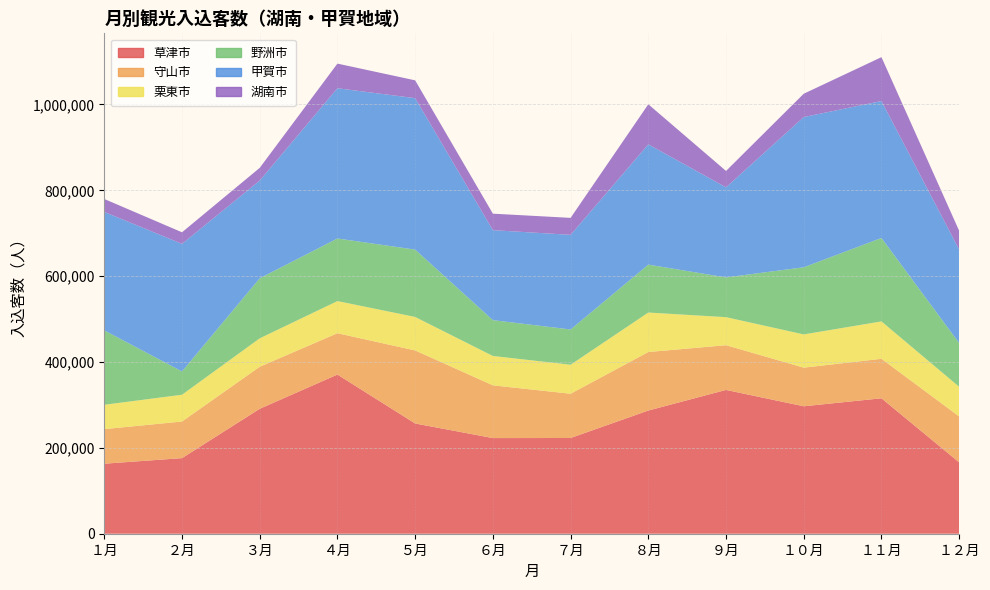

Reading right to left, transcribe all the data shown in this chart.

草津市: １２月=166200	１１月=315500	１０月=296900	９月=335000	８月=287000	７月=223000	６月=222800	５月=256800	４月=370800	３月=291000	２月=176100	１月=163100
守山市: １２月=107000	１１月=92000	１０月=90000	９月=104200	８月=136300	７月=103100	６月=122900	５月=170200	４月=96300	３月=98000	２月=85300	１月=80600
栗東市: １２月=69100	１１月=87100	１０月=77400	９月=65300	８月=92000	７月=67600	６月=68400	５月=78000	４月=74900	３月=66200	２月=62400	１月=56700
野洲市: １２月=101900	１１月=194400	１０月=156400	９月=92600	８月=111600	７月=82100	６月=83500	５月=156900	４月=145800	３月=139900	２月=54300	１月=173300
甲賀市: １２月=217600	１１月=319000	１０月=350000	９月=209900	８月=280200	７月=220500	６月=209600	５月=352800	４月=350000	３月=227600	２月=297200	１月=276000
湖南市: １２月=43700	１１月=102200	１０月=54300	９月=38100	８月=93300	７月=39500	６月=38400	５月=41500	４月=57400	３月=29600	２月=26900	１月=30100